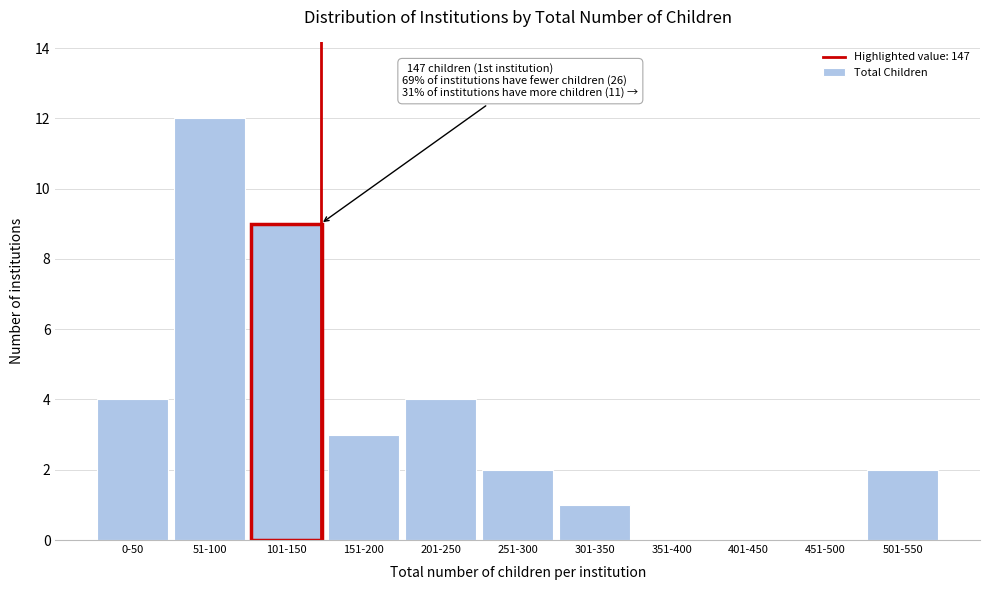

Reading left to right, transcribe all the data shown in this chart.

0-50=4	51-100=12	101-150=9	151-200=3	201-250=4	251-300=2	301-350=1	351-400=0	401-450=0	451-500=0	501-550=2